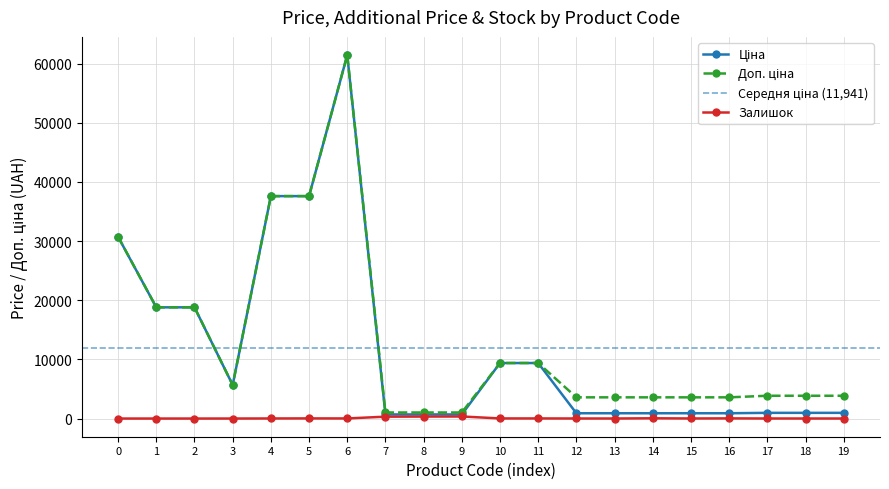

What is the difference between the maximum and second lowest values in the Ціна series?

60740.5